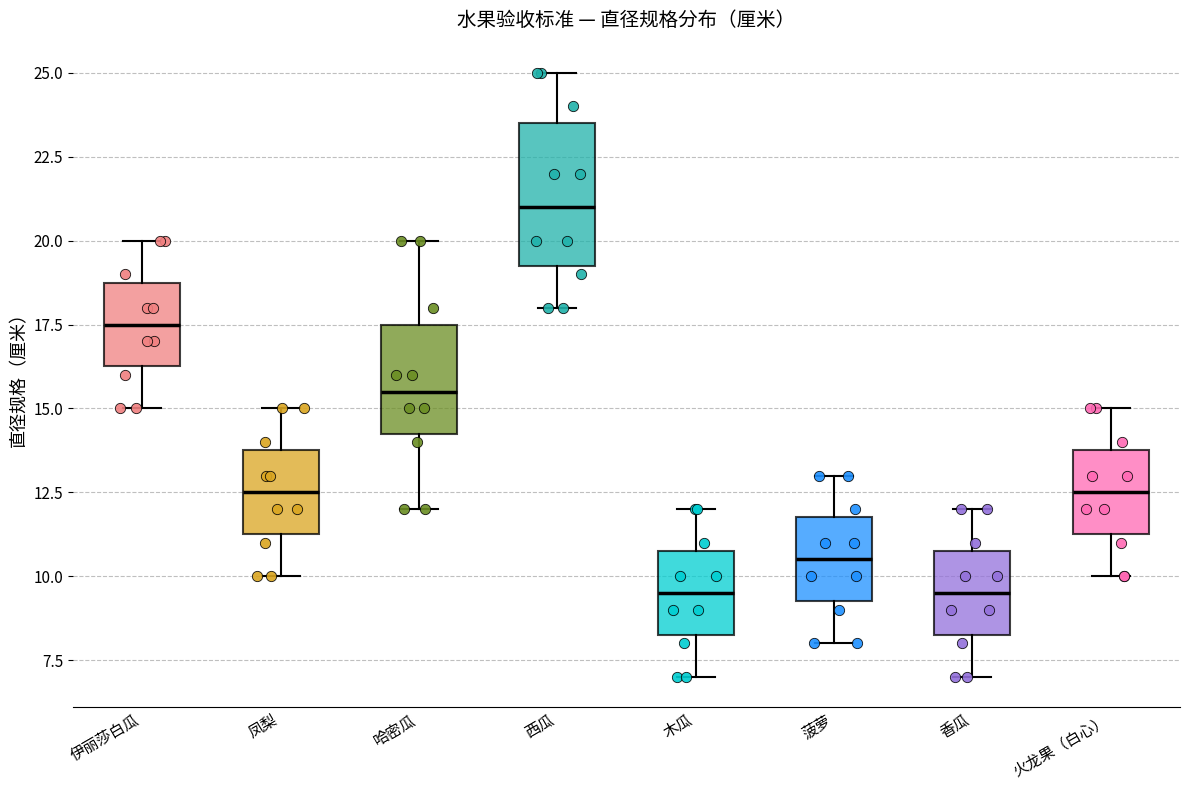

Reading left to right, read every box against the y-axis: the position of its median line, the range the box covers, and the ends of its whiskers. The values are not printed on the chart, so give them approximately, as read against the axis.

伊丽莎白瓜: median 17.5, box 16.5 to 19.0, whiskers 15.0 to 20.0
凤梨: median 12.5, box 11.5 to 14.0, whiskers 10.0 to 15.0
哈密瓜: median 15.5, box 14.5 to 17.5, whiskers 12.0 to 20.0
西瓜: median 21.0, box 19.5 to 23.5, whiskers 18.0 to 25.0
木瓜: median 9.5, box 8.5 to 11.0, whiskers 7.0 to 12.0
菠萝: median 10.5, box 9.5 to 12.0, whiskers 8.0 to 13.0
香瓜: median 9.5, box 8.5 to 11.0, whiskers 7.0 to 12.0
火龙果（白心）: median 12.5, box 11.5 to 14.0, whiskers 10.0 to 15.0